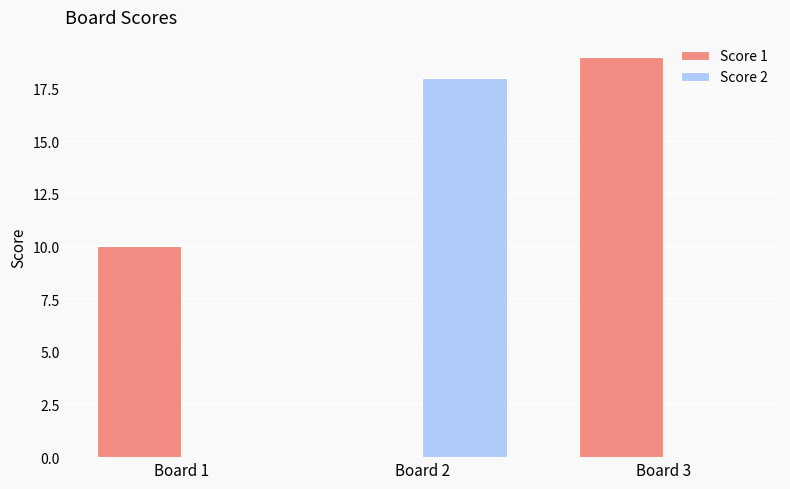

At which label is Score 1 closest to 9?

Board 1